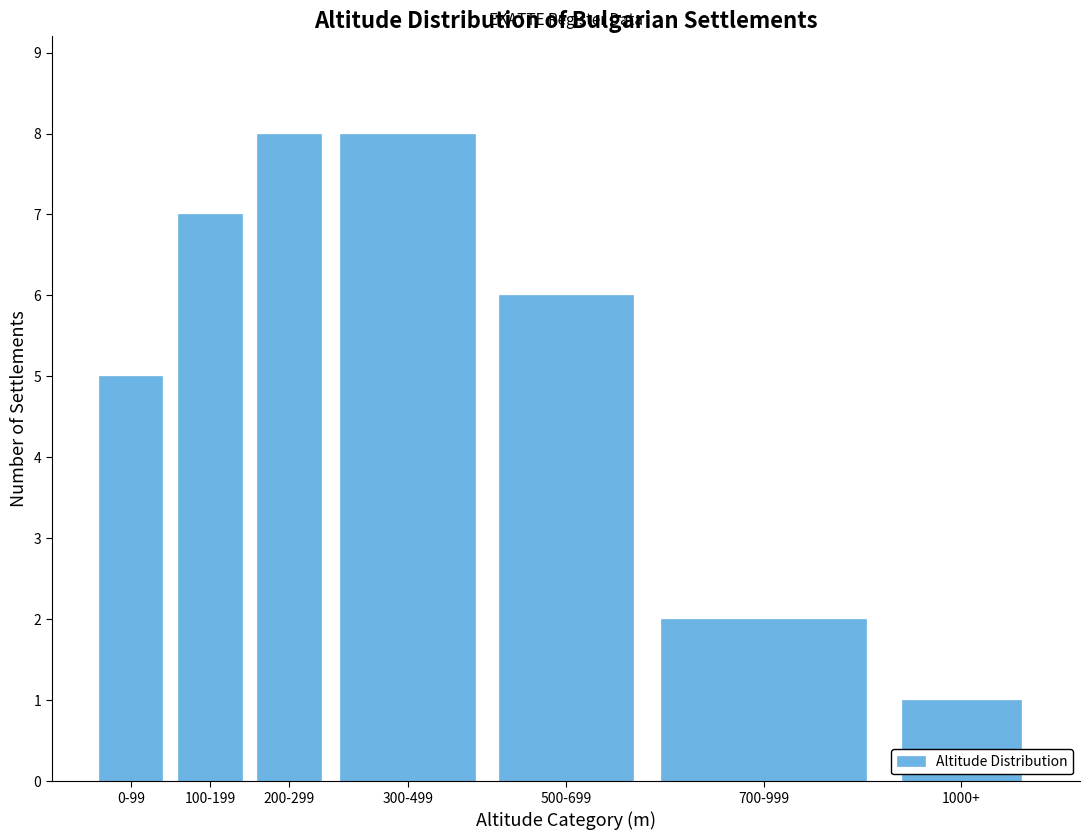

Reading right to left, what are all the values shown in this chart?

1000+=1	700-999=2	500-699=6	300-499=8	200-299=8	100-199=7	0-99=5